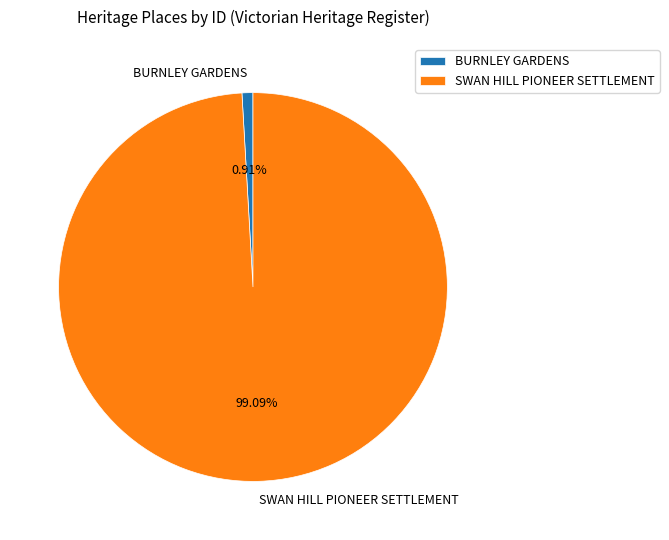

How many slices are in this pie chart?

2